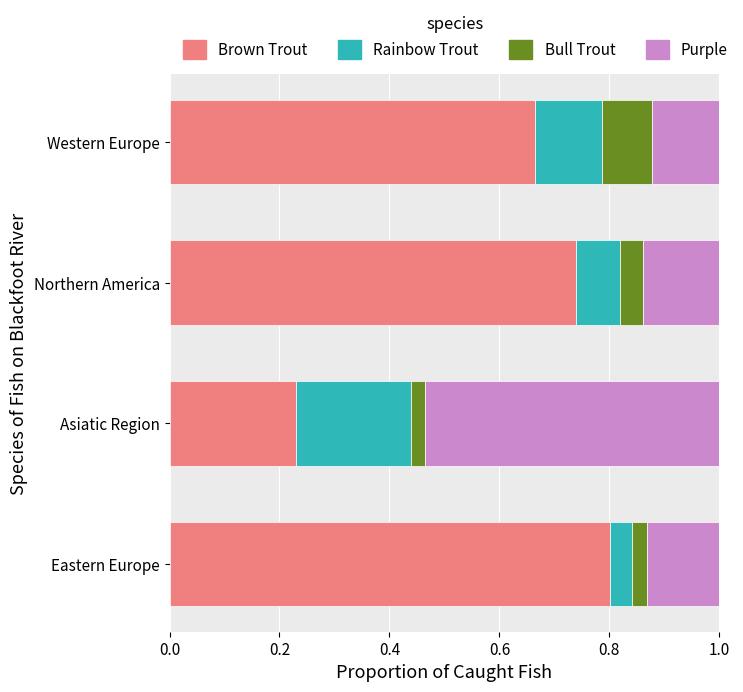

What is the maximum value for Brown Trout?

0.8